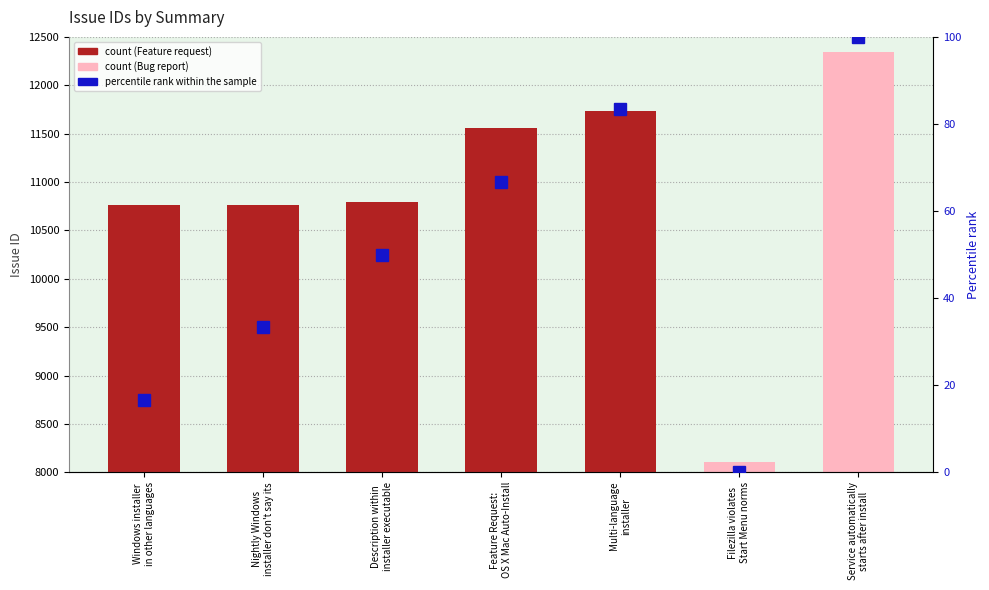

What is the sum of the values at Description within
installer executable and Nightly Windows
installer don't say its?

83.3